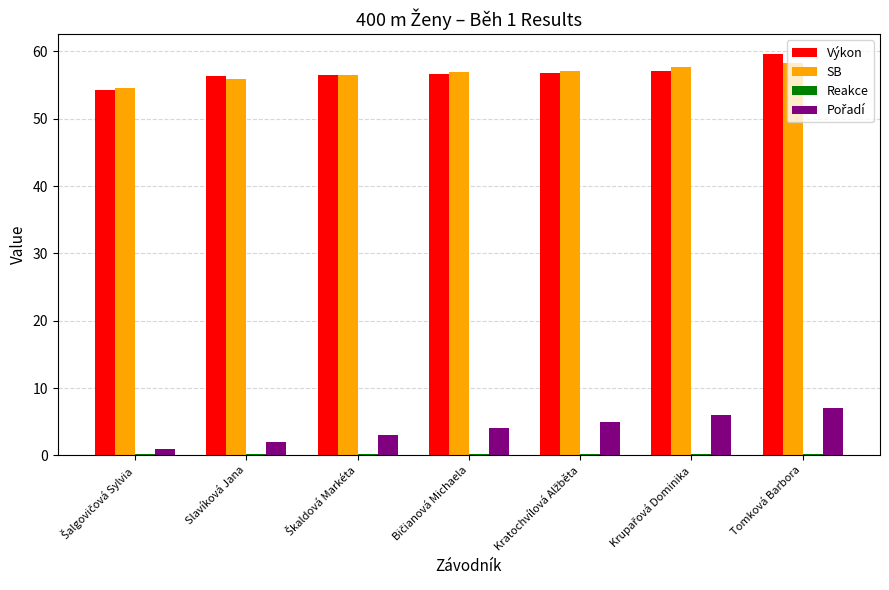

How many bars are there in each group?

4